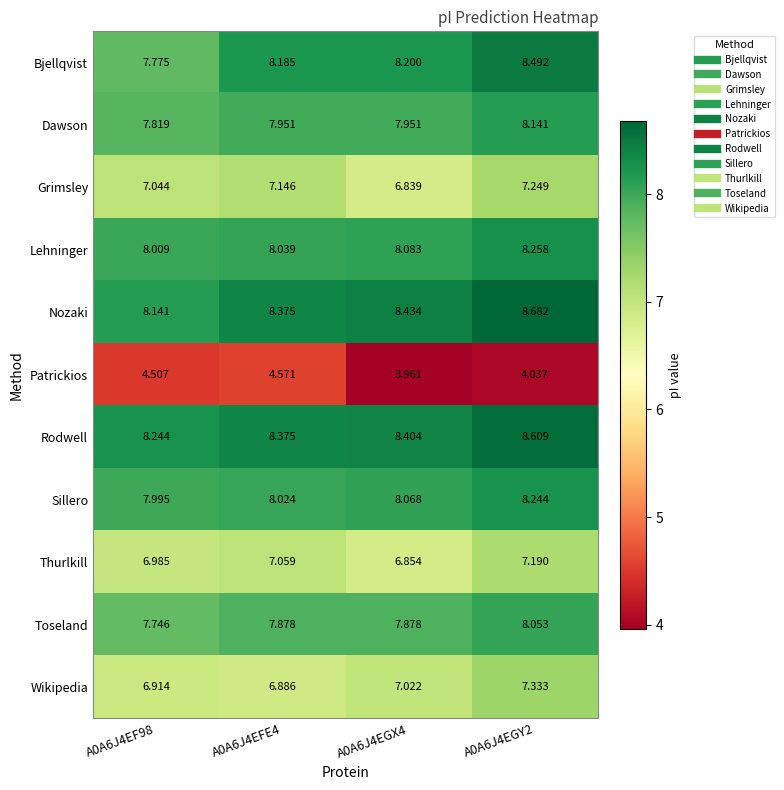

Rank the series by their maximum value, from lowest to highest.

Patrickios, Thurlkill, Grimsley, Wikipedia, Toseland, Dawson, Sillero, Lehninger, Bjellqvist, Rodwell, Nozaki